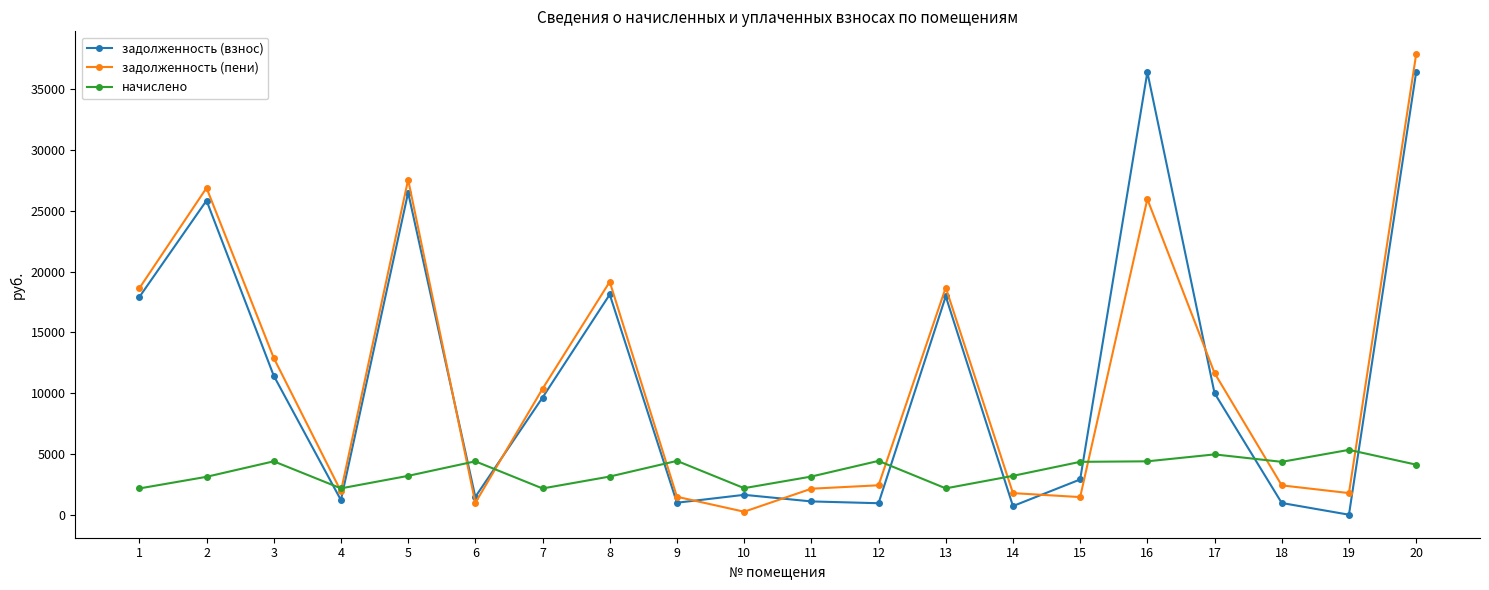

What is the value of the задолженность (взнос) point at the 9th from the left?

984.9